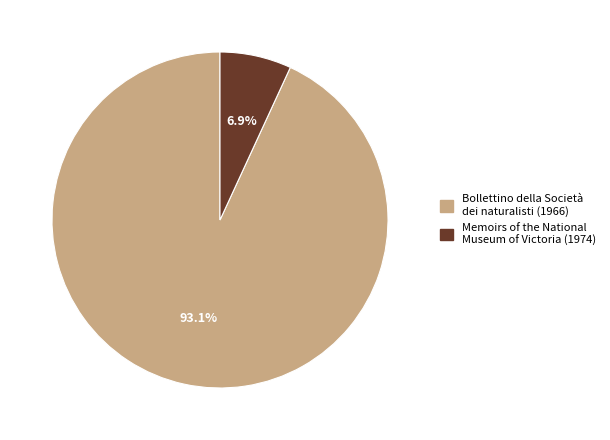

Is the sum of Bollettino della Società dei naturalisti (1966) and Memoirs of the National Museum of Victoria (1974) greater than half?

Yes